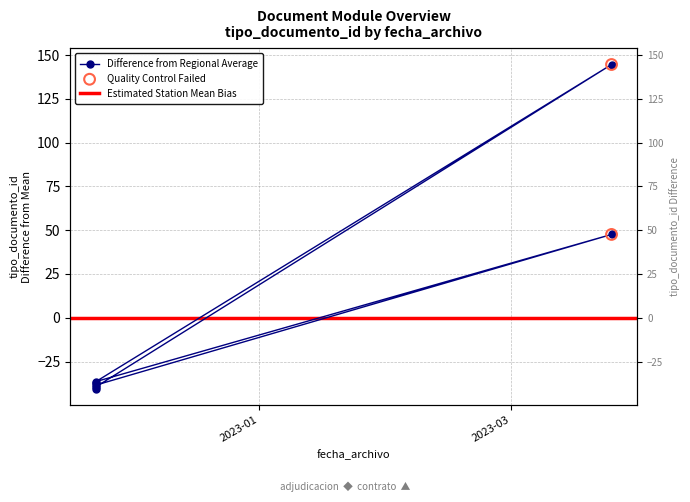

Which has a higher value, 2022-11-23 18:35:39 or 2023-03-24 15:20:22?

2023-03-24 15:20:22